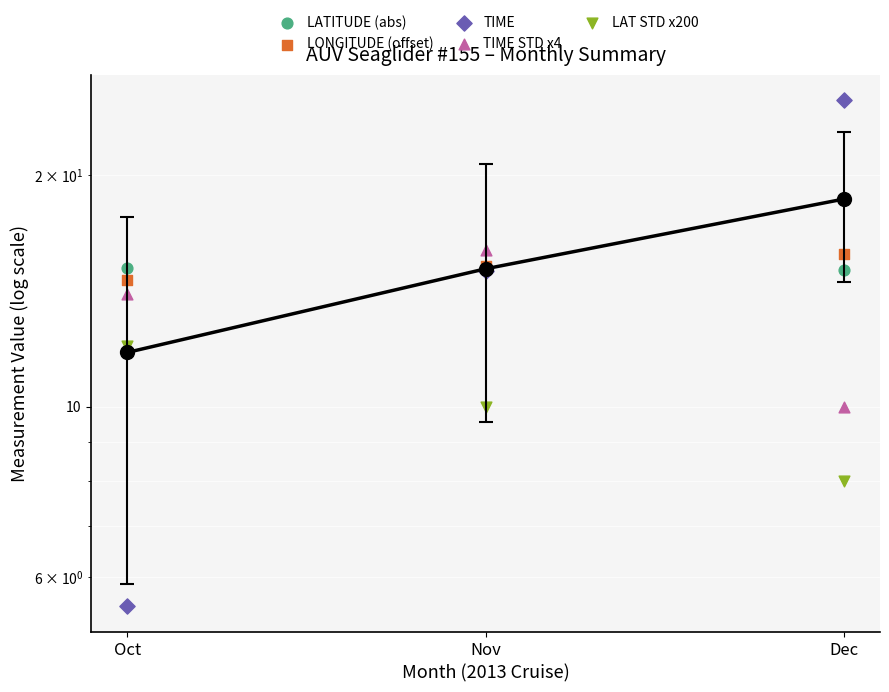

Which series has the widest spread of Y values?

TIME